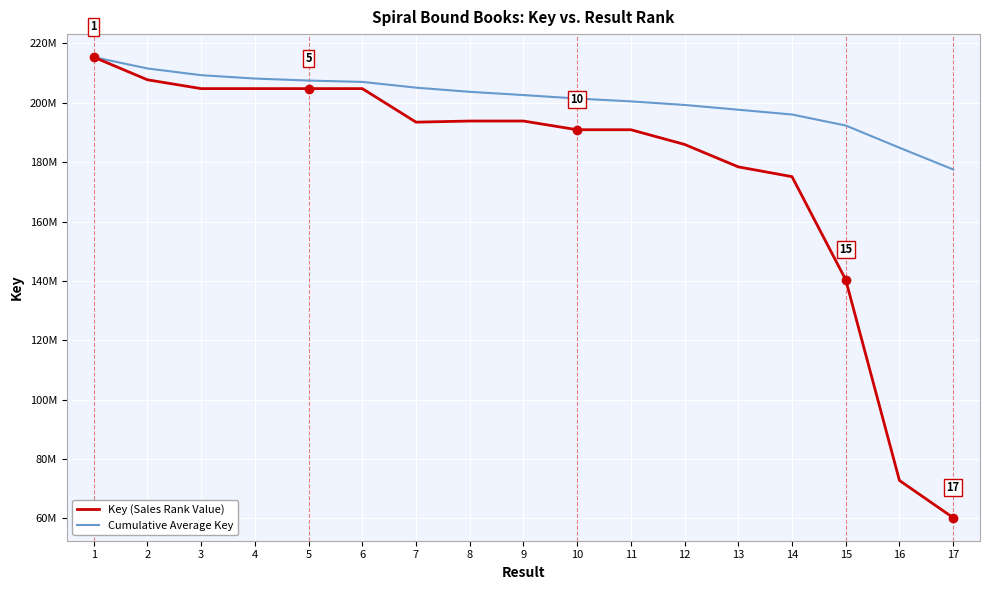

Is the value of Cumulative Average Key at 16 greater than the value of Key (Sales Rank Value) at 1?

No